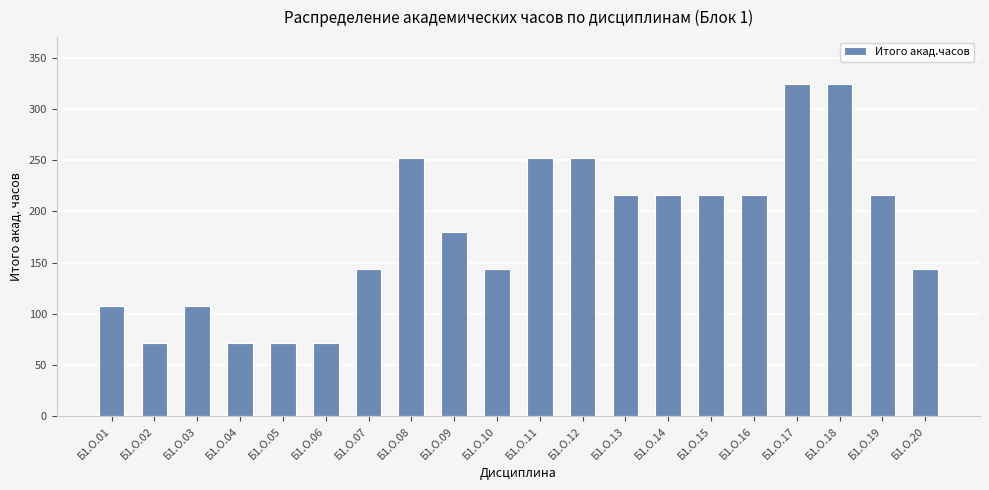

What is the sum of the values at Б1.О.13 and Б1.О.04?

288